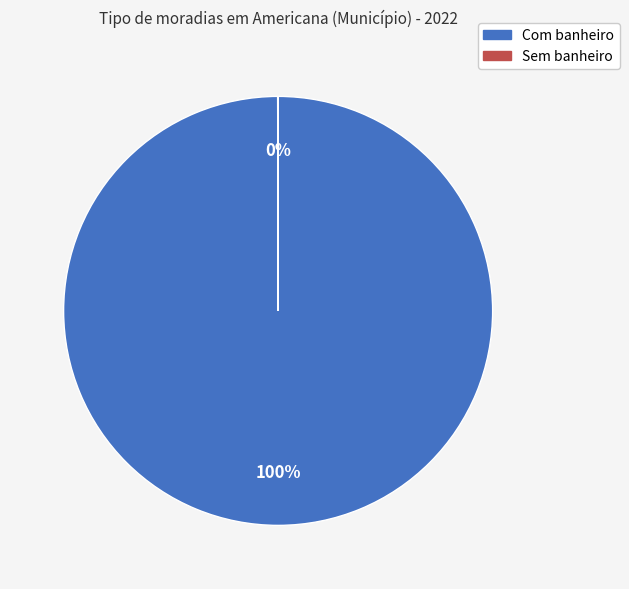

Is it true that Com banheiro is 100% of the pie?

True